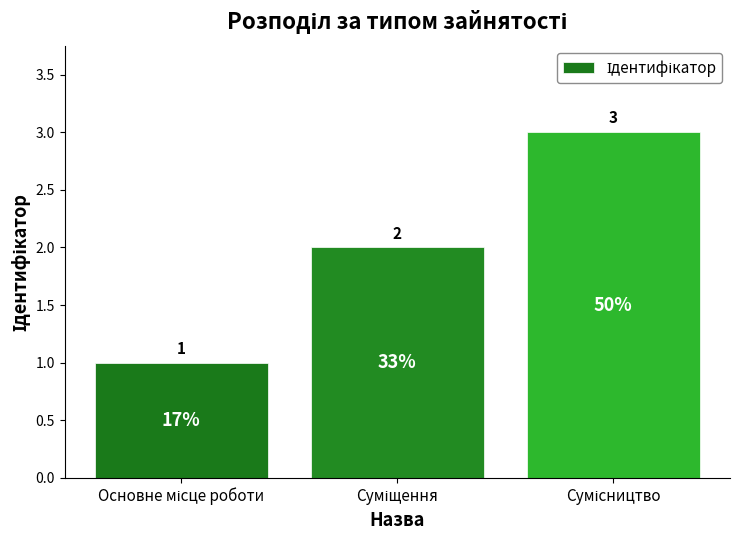

What is the sum of all values?

6